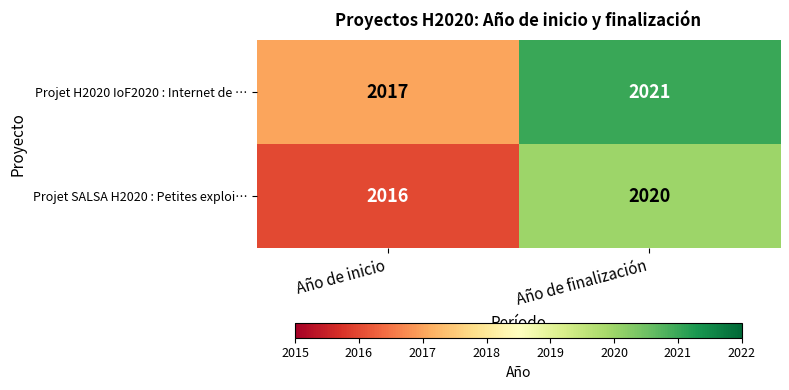

What is the sum of all Projet SALSA H2020 : Petites exploi… values?

4036